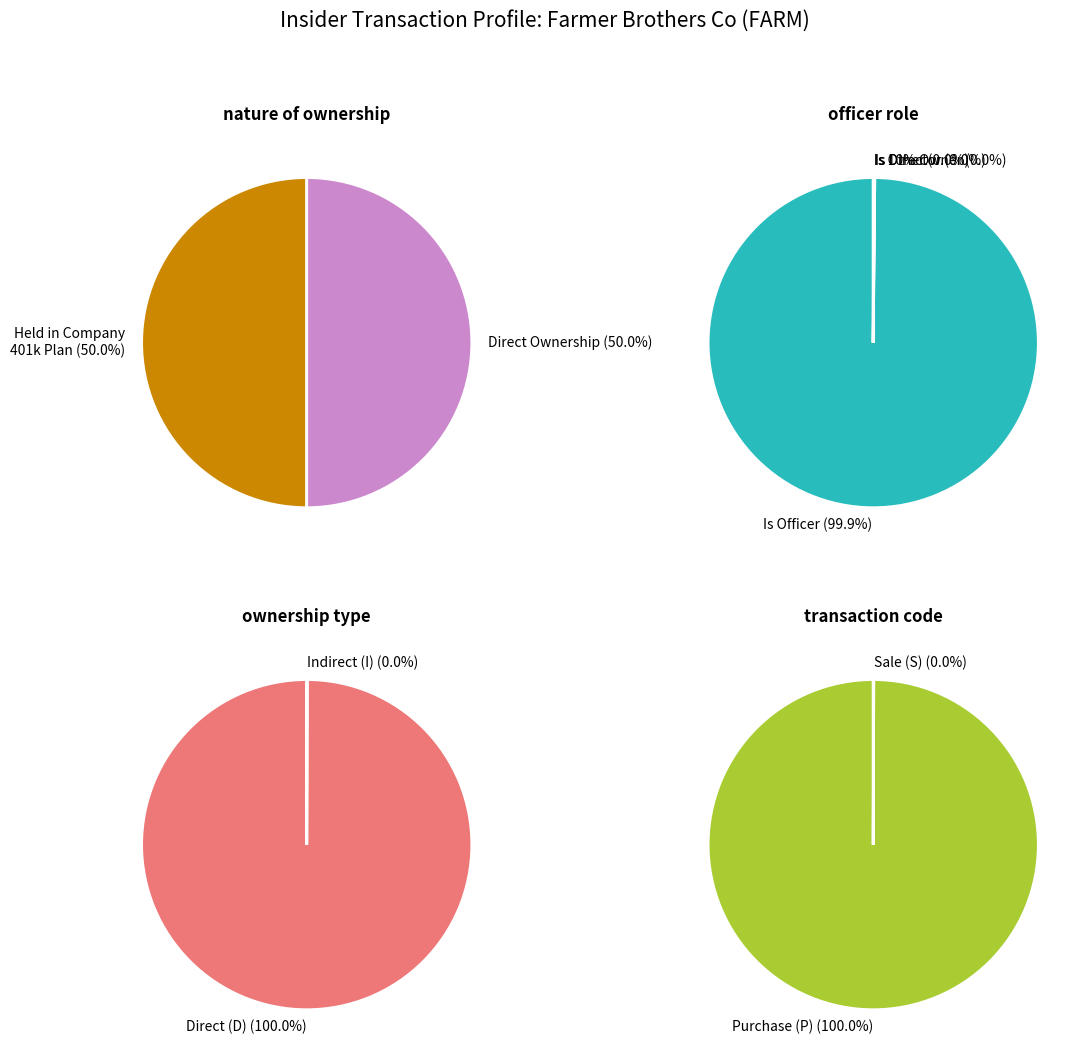

What is the difference between the highest and lowest values at rptOwnerIsOfficer?

1